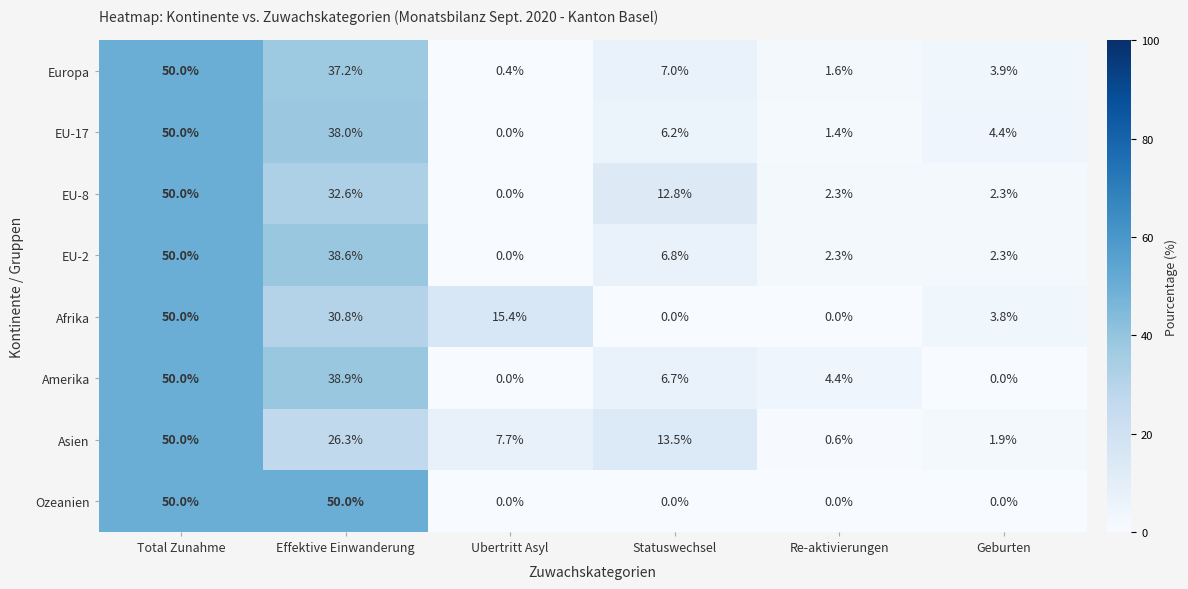

At how many categories does at least one series exceed 38?

2